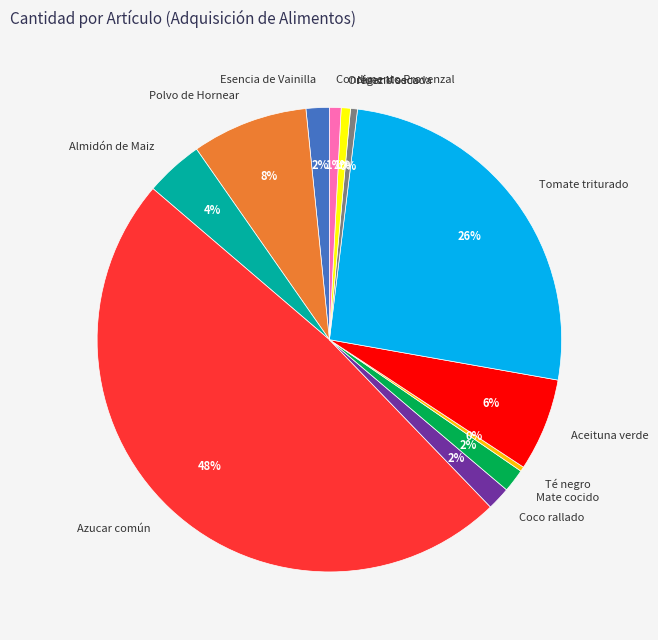

To the nearest percent, what portion does Esencia de Vainilla represent?

2%